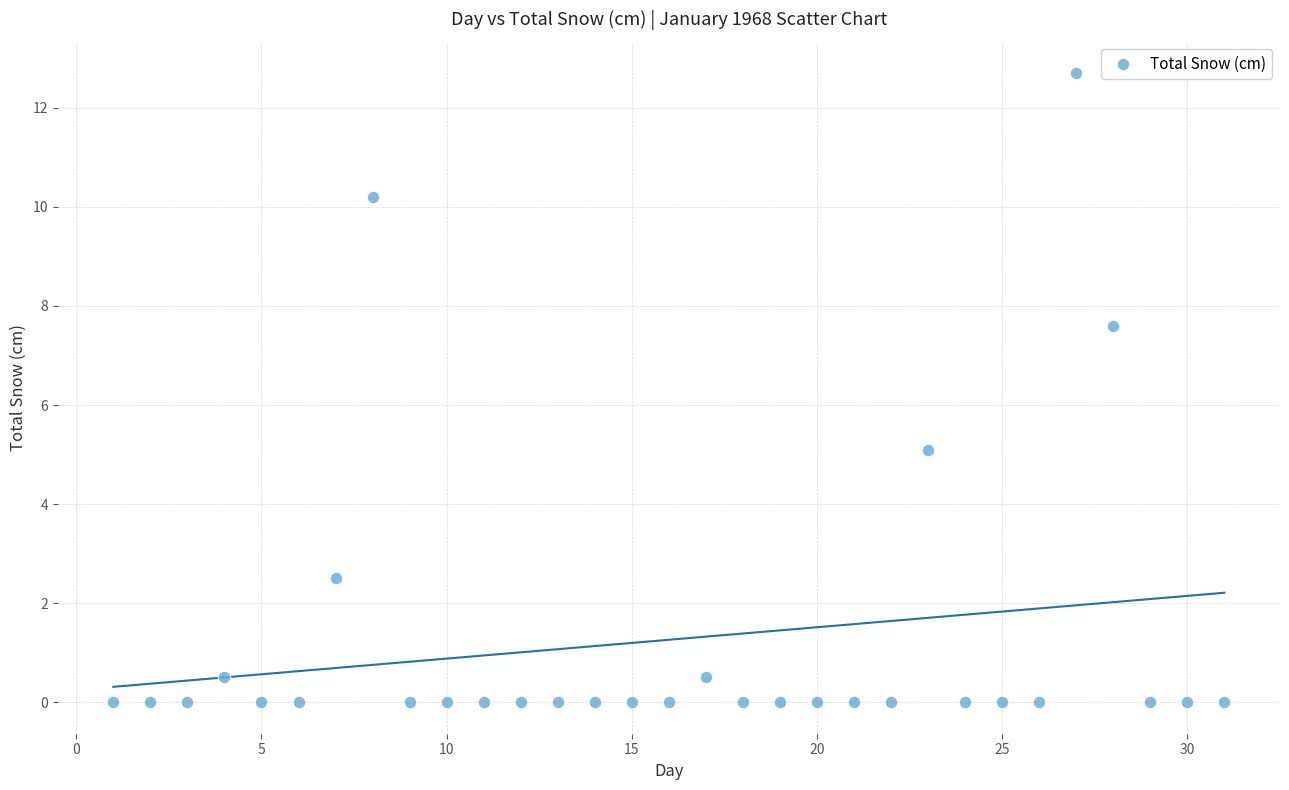

What Y value in the scatter plot is closest to 6?

5.1